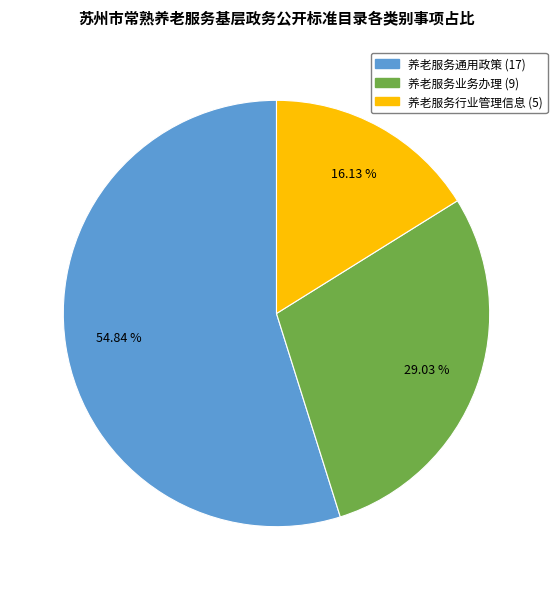

True or false: 养老服务业务办理 accounts for 23% of the total.

False